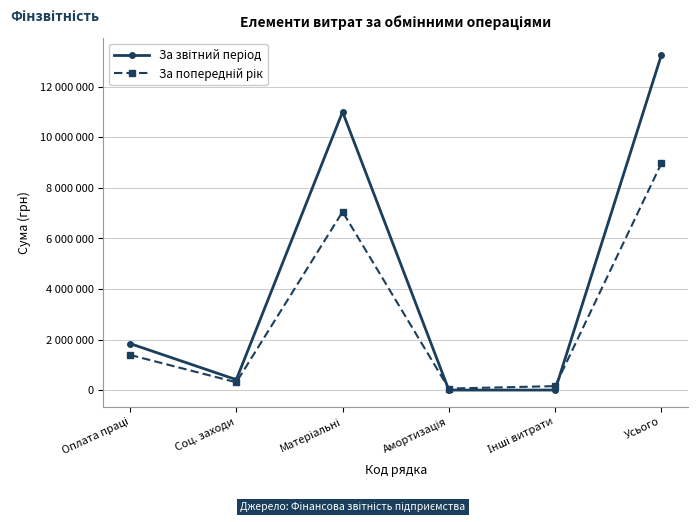

Which series ends up on top after the final intersection of За попередній рік and За звітний період?

За звітний період